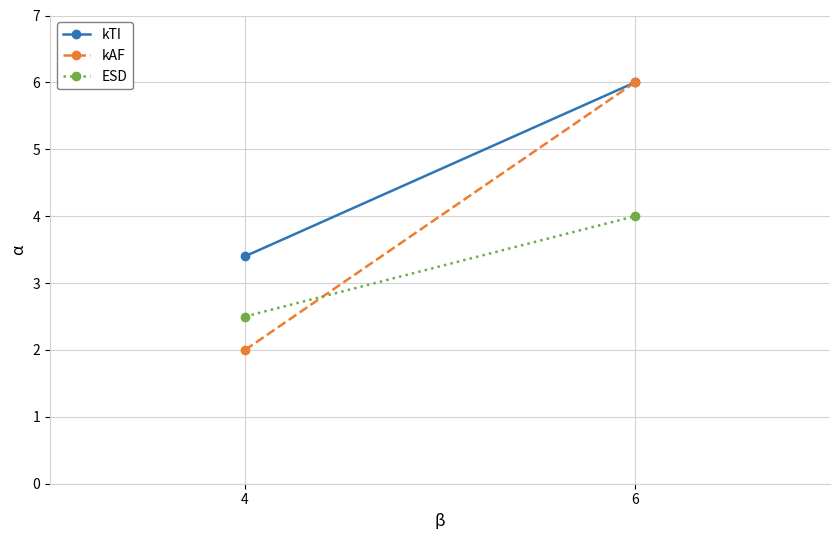

What is the maximum value shown in the chart?

6.0